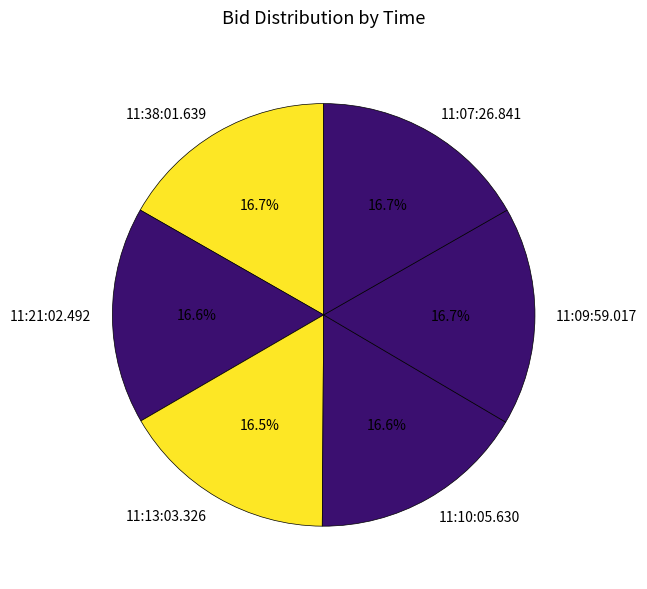

Is there any slice that represents more than half of the pie?

No